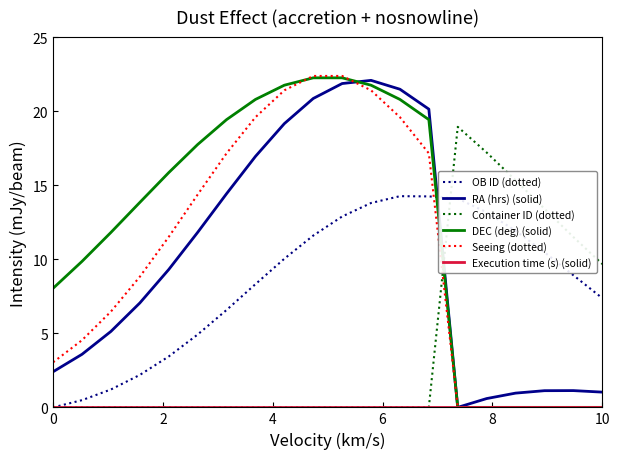

Which series has the largest range (max minus min)?

Seeing (dotted)